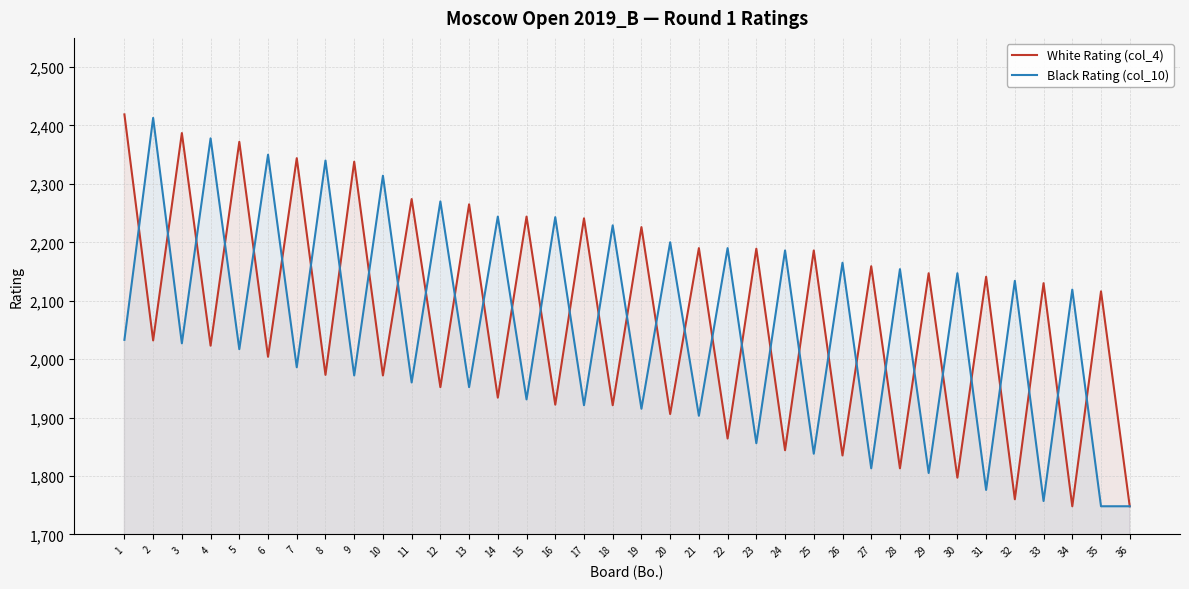

What are all the series names shown in the legend?

White Rating (col_4), Black Rating (col_10)